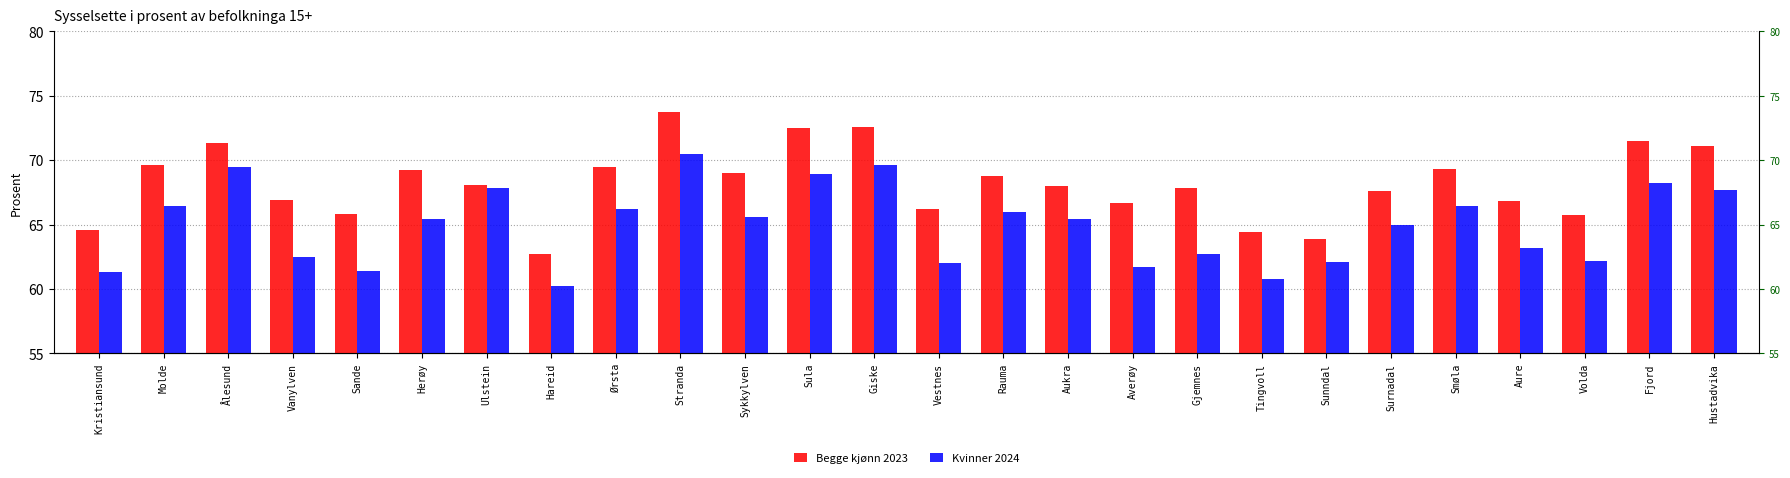

Count the number of categories in the chart.

26